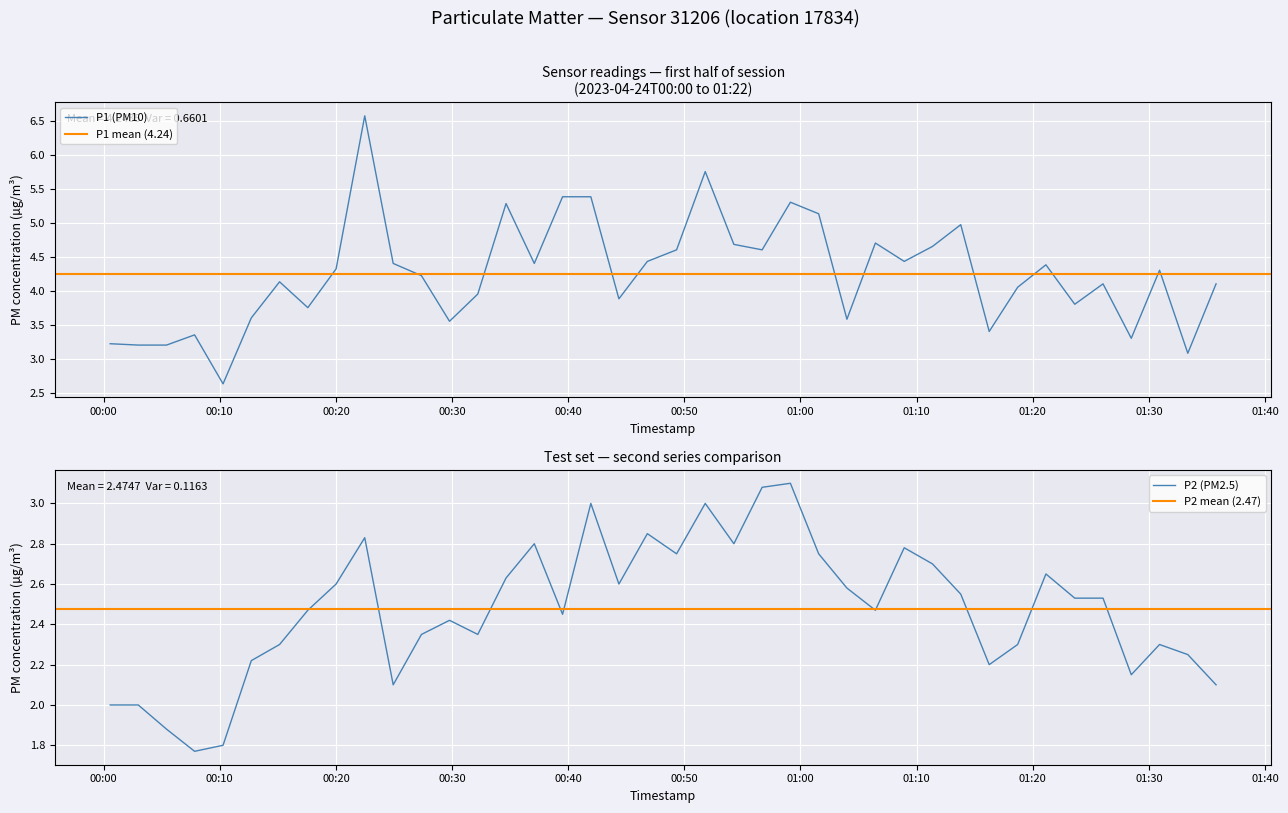

At which category does P2 reach its first local valley?

2023-04-24T00:07:50